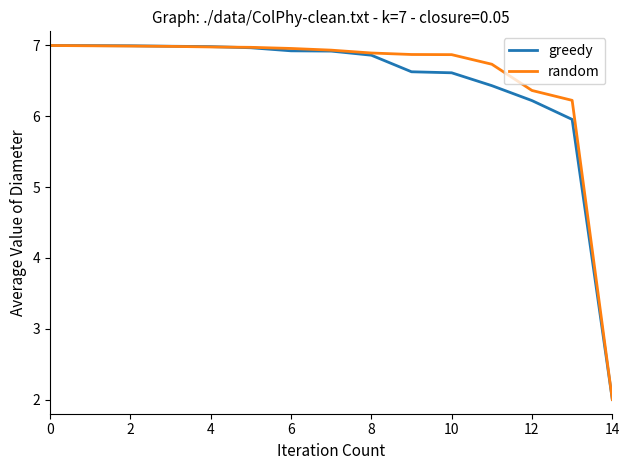

What is the smallest value displayed?

2.0